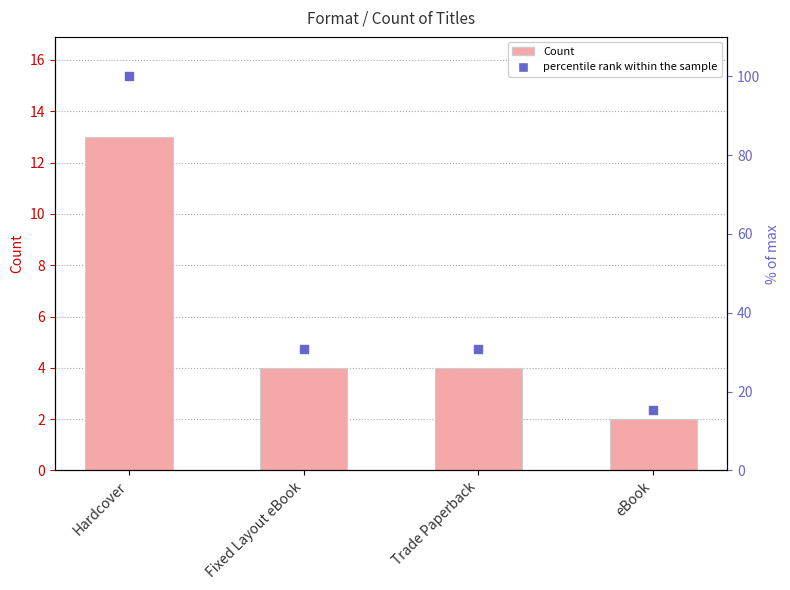

Is the value of percentile rank within the sample at Fixed Layout eBook greater than the value of Count at Trade Paperback?

Yes